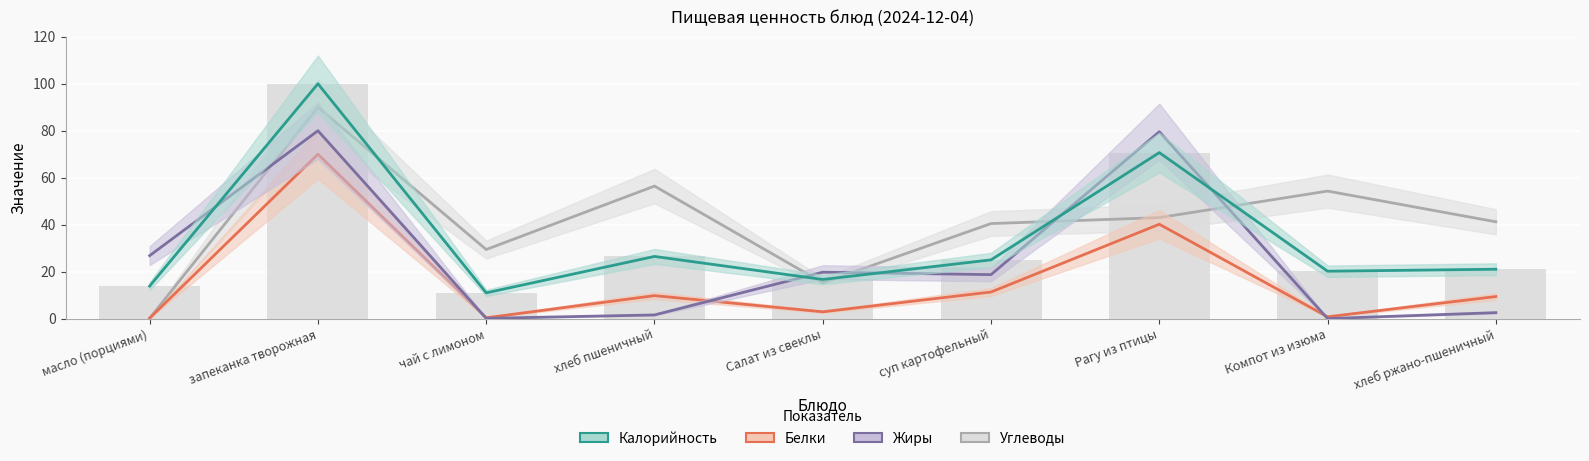

Reading right to left, transcribe all the data shown in this chart.

Углеводы: хлеб ржано-пшеничный=41.2	Компот из изюма=54.3	Рагу из птицы=43.0	суп картофельный=40.5	Салат из свеклы=15.2	хлеб пшеничный=56.4	чай с лимоном=29.4	запеканка творожная=90.0	масло (порциями)=0.2
Белки: хлеб ржано-пшеничный=9.4	Компот из изюма=0.8	Рагу из птицы=40.2	суп картофельный=11.3	Салат из свеклы=2.9	хлеб пшеничный=9.8	чай с лимоном=0.3	запеканка творожная=70.0	масло (порциями)=0.2
Жиры: хлеб ржано-пшеничный=2.5	Компот из изюма=0.0	Рагу из птицы=79.6	суп картофельный=18.7	Салат из свеклы=19.8	хлеб пшеничный=1.6	чай с лимоном=0.1	запеканка творожная=80.0	масло (порциями)=26.8
Калорийность: хлеб ржано-пшеничный=21.0	Компот из изюма=20.2	Рагу из птицы=70.7	суп картофельный=25.0	Салат из свеклы=16.7	хлеб пшеничный=26.5	чай с лимоном=11.0	запеканка творожная=100.0	масло (порциями)=13.9